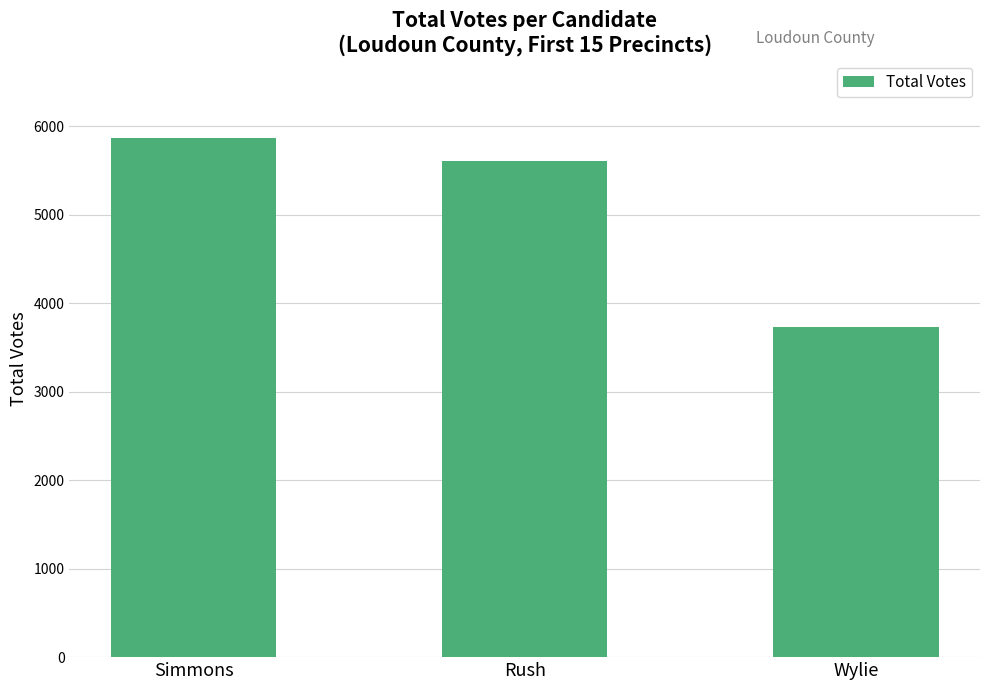

Reading left to right, what are all the values shown in this chart?

Simmons=5864	Rush=5604	Wylie=3727